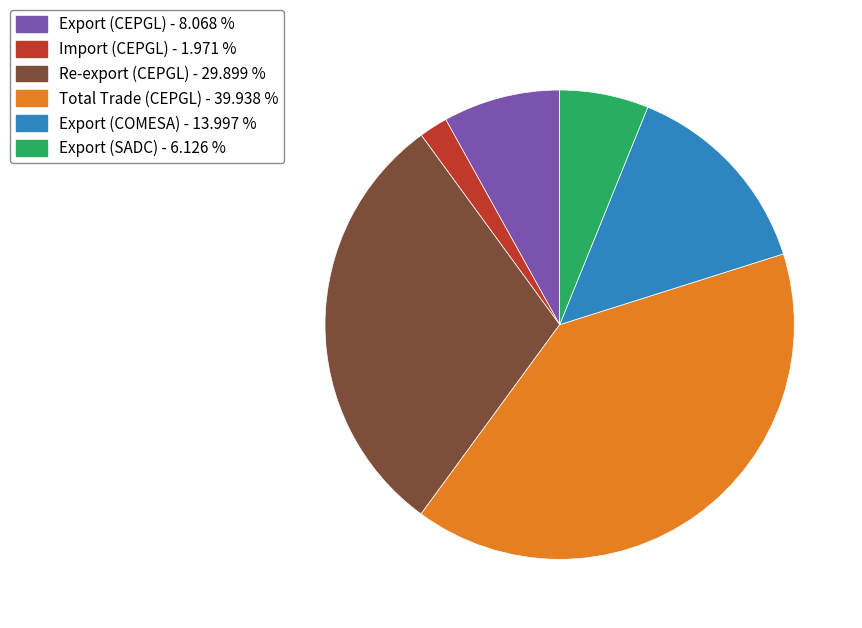

Which has a higher value, Re-export (CEPGL) - 29.899 % or Total Trade (CEPGL) - 39.938 %?

Total Trade (CEPGL) - 39.938 %